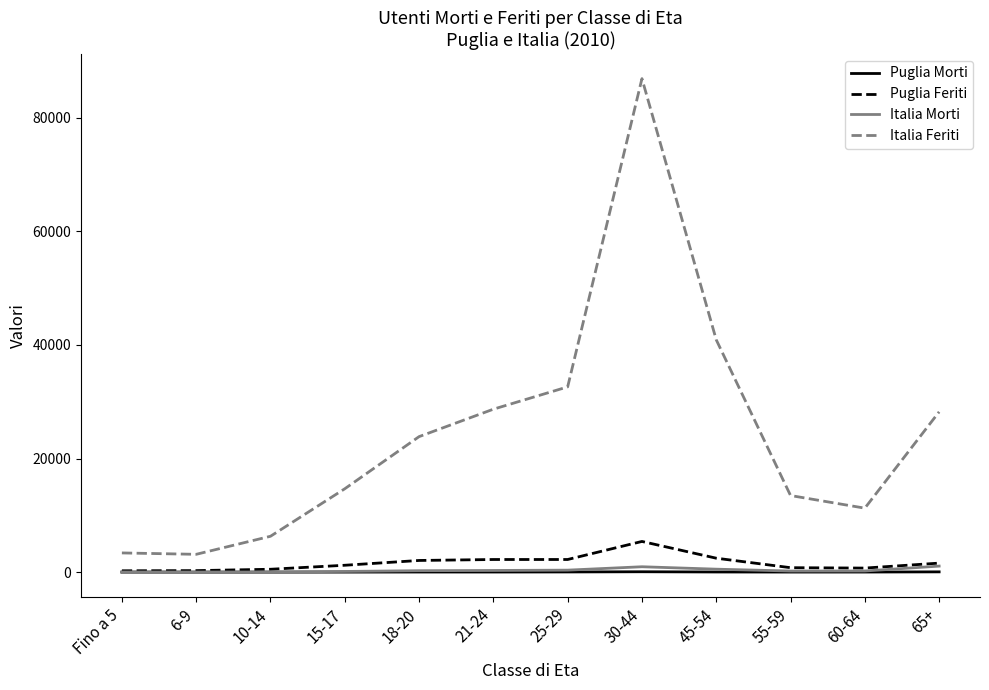

The Puglia Feriti series shows 2055 at 18-20. True or false?

True